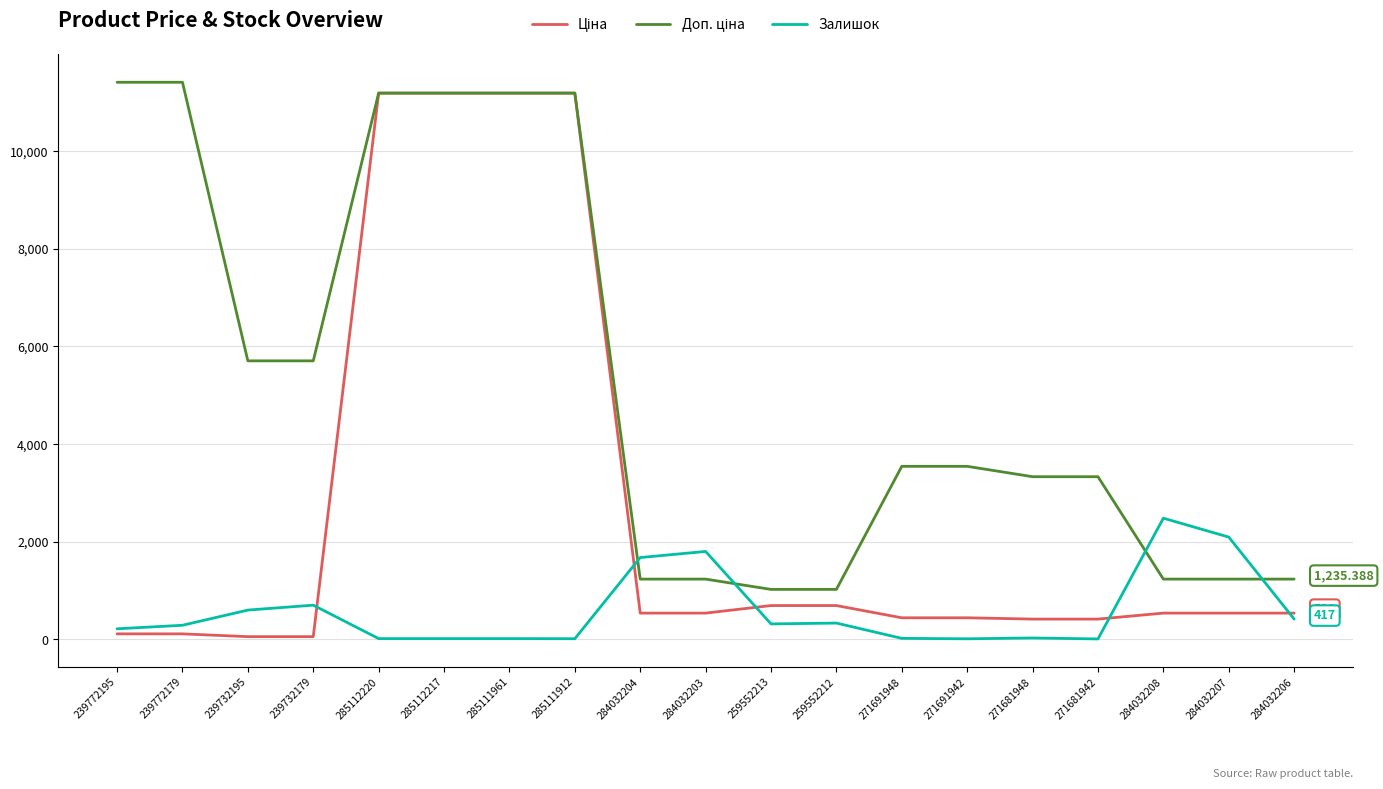

What is the difference between the highest and lowest values at 284032204?

1138.0